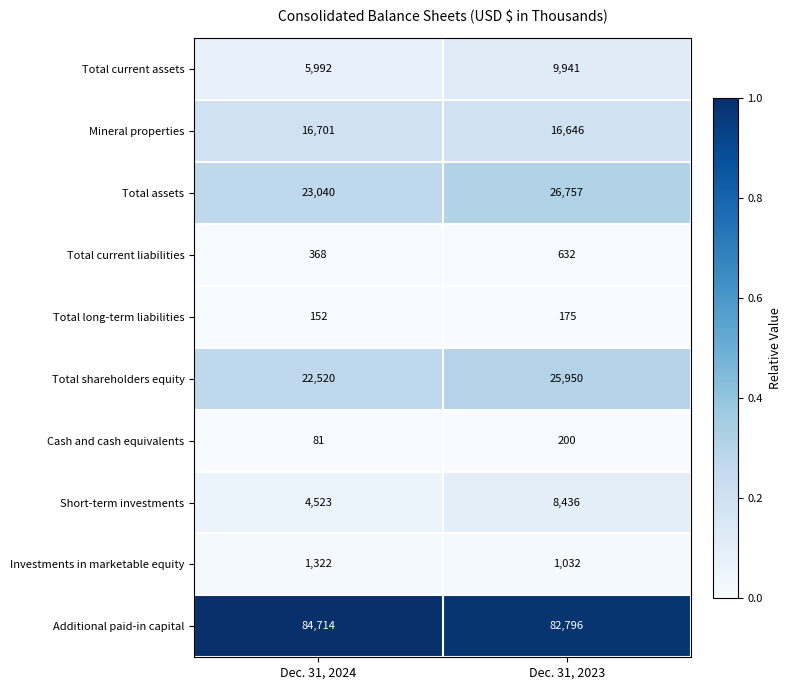

Which series has the largest total across all categories?

Additional paid-in capital